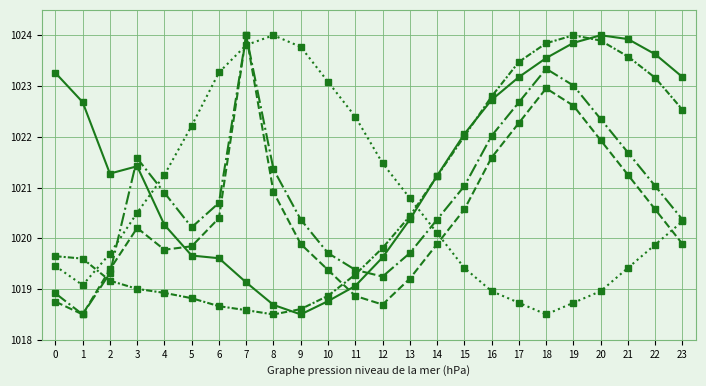

How many series are shown in this chart?

5